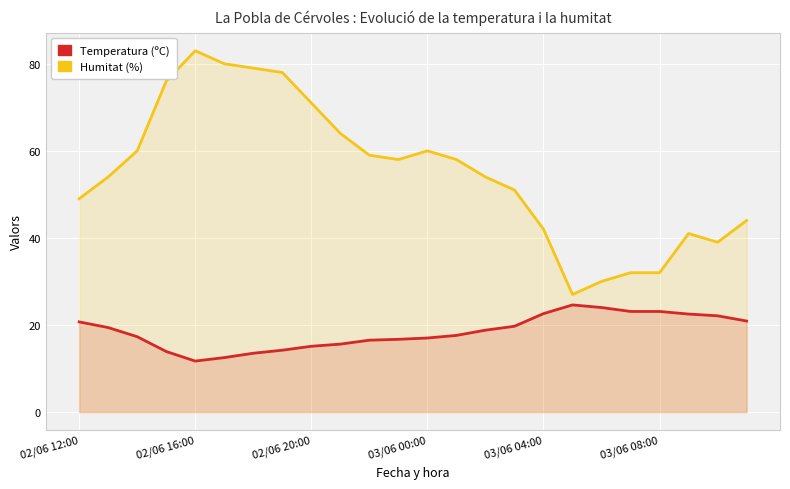

Reading left to right, transcribe all the data shown in this chart.

Temperatura (ºC): 20.7	19.4	17.3	13.9	11.7	12.5	13.5	14.2	15.1	15.6	16.5	16.7	17.0	17.6	18.8	19.7	22.6	24.6	24.0	23.1	23.1	22.5	22.1	20.9
Humitat (%): 49.0	54.0	60.0	76.0	83.0	80.0	79.0	78.0	71.0	64.0	59.0	58.0	60.0	58.0	54.0	51.0	42.0	27.0	30.0	32.0	32.0	41.0	39.0	44.0